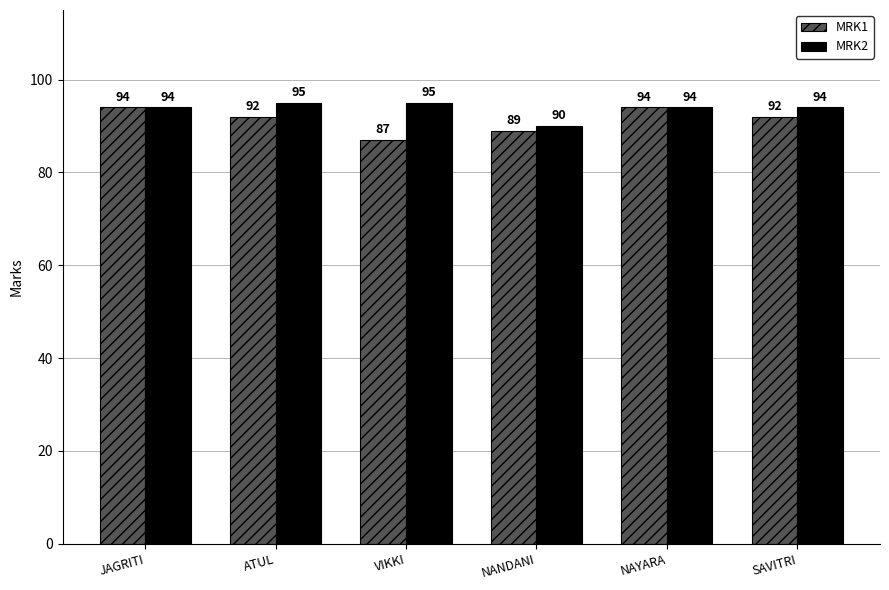

What is the label of the 2nd bar from the right?

NAYARA